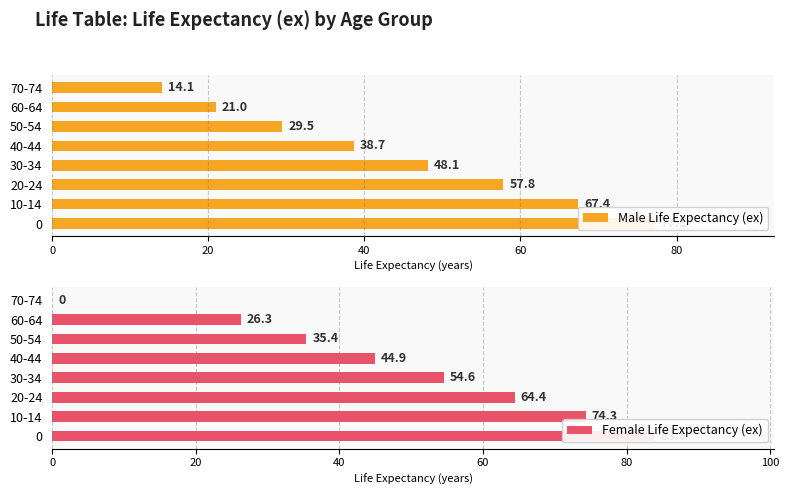

List the series in order of their overall mean, lowest first.

Male Life Expectancy (ex), Female Life Expectancy (ex)